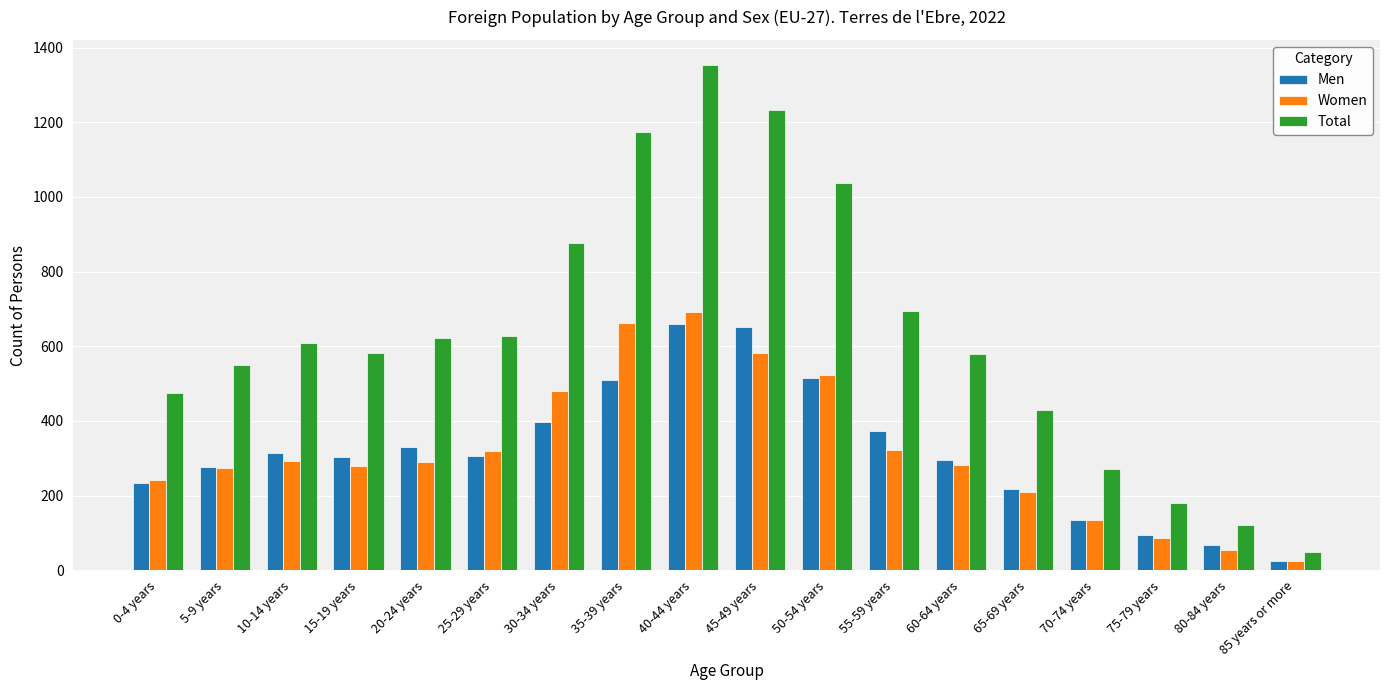

Which series has the largest range (max minus min)?

Total